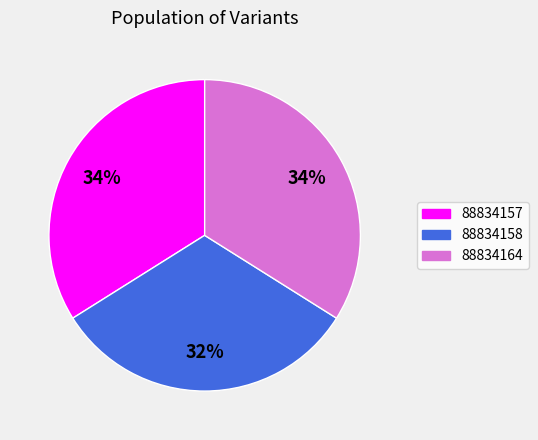

Approximately how many times larger is the value at 88834158 compared to 88834164?

0.9